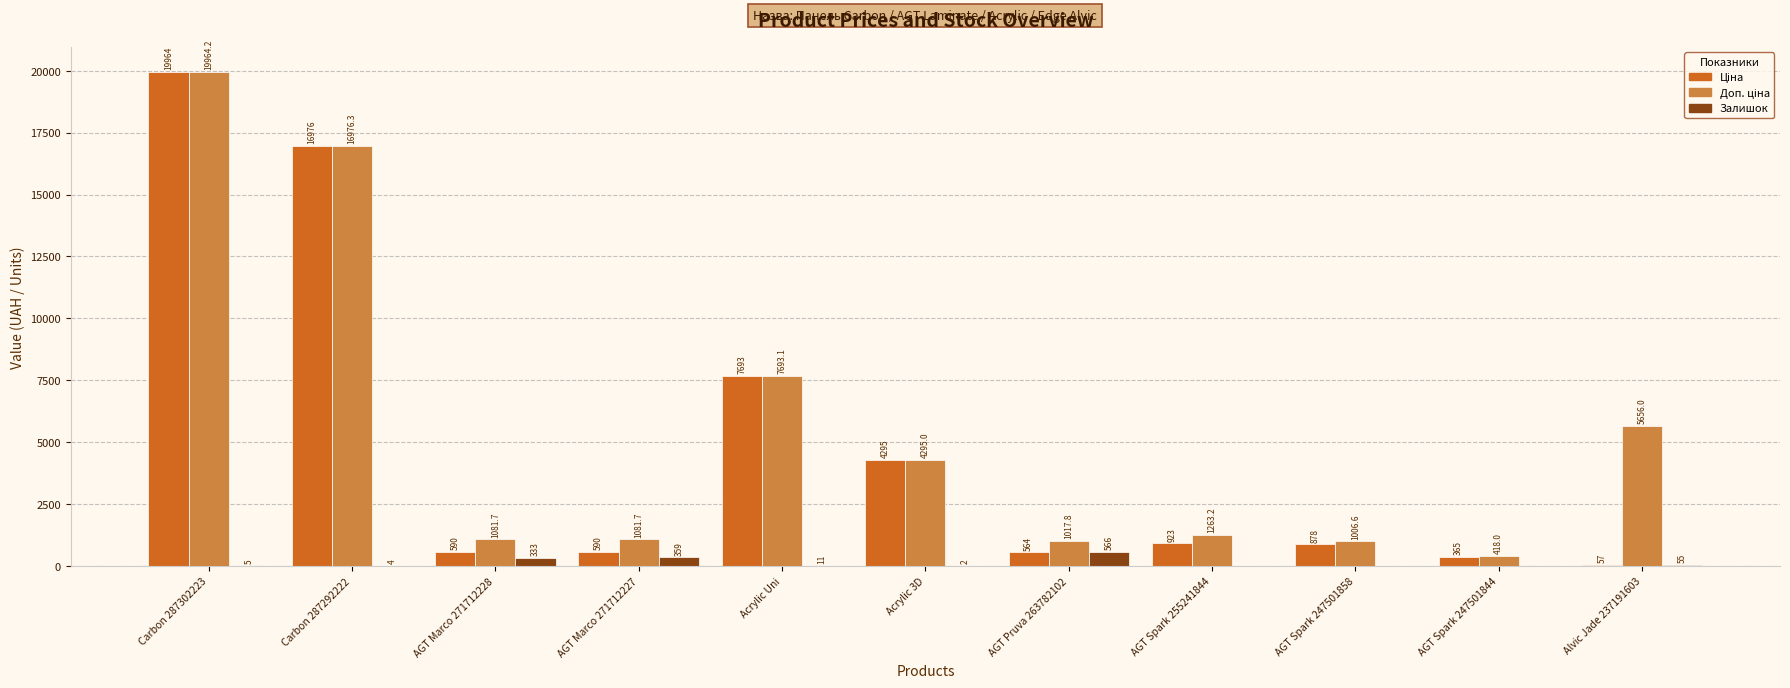

At which category is the sum across all series the highest?

Carbon 287302223